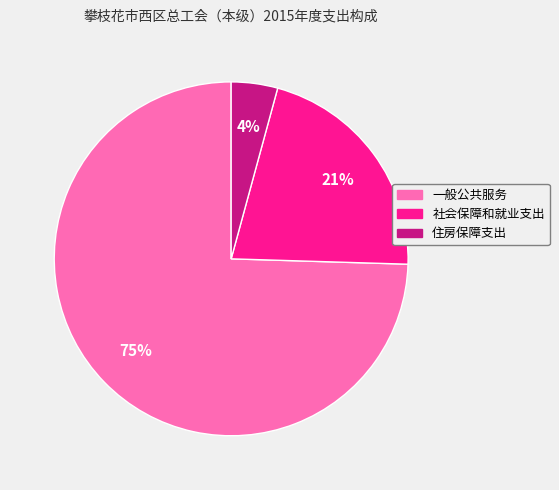

Which slice represents more than half of the pie?

一般公共服务